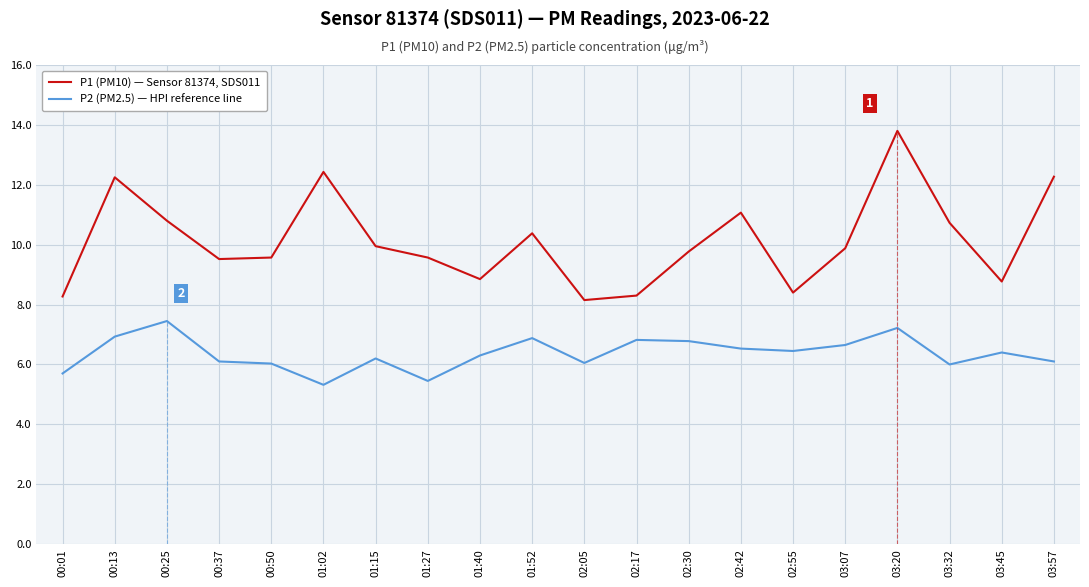

The P1 (PM10) — Sensor 81374, SDS011 series shows 8.2 at 02:05. True or false?

True